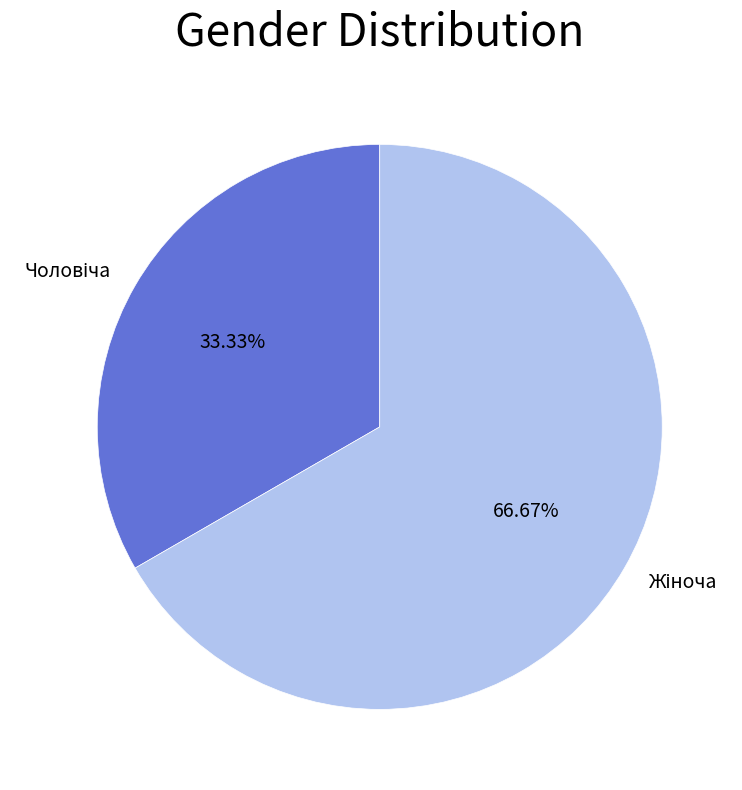

Is there a majority slice in this chart?

Yes